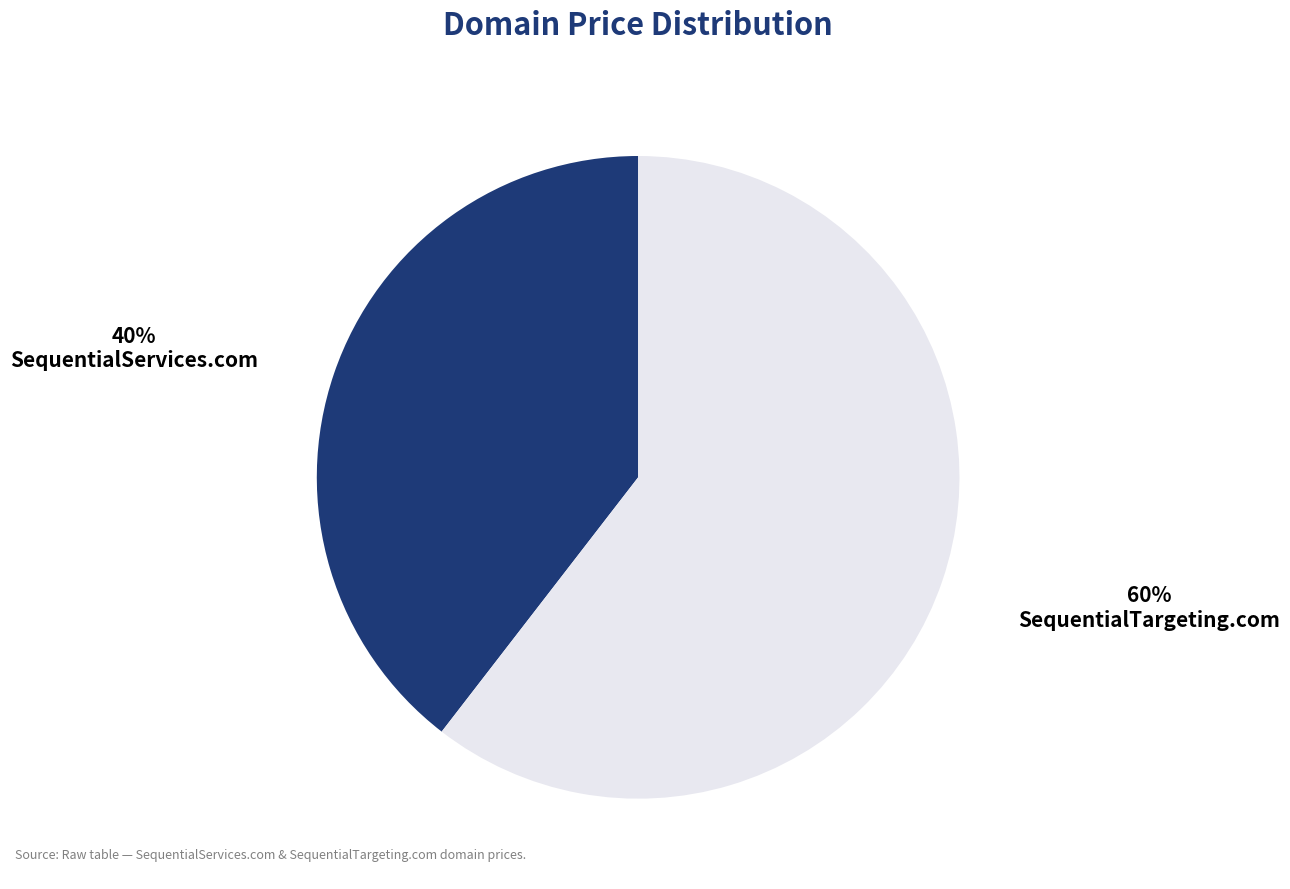

To the nearest percent, what is the combined percentage of SequentialServices.com and SequentialTargeting.com?

100%